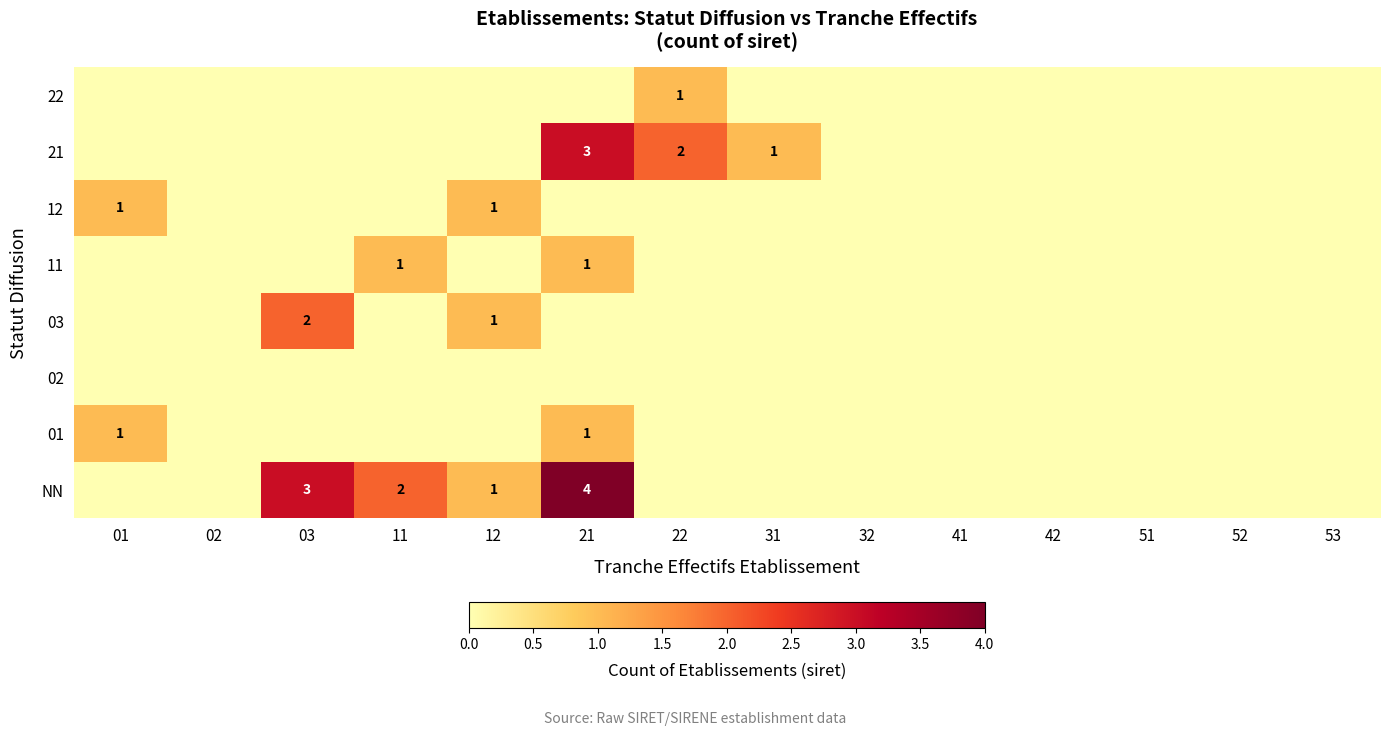

At 21, list the series in order from smallest to largest.

02, 03, 12, 22, 01, 11, 21, NN